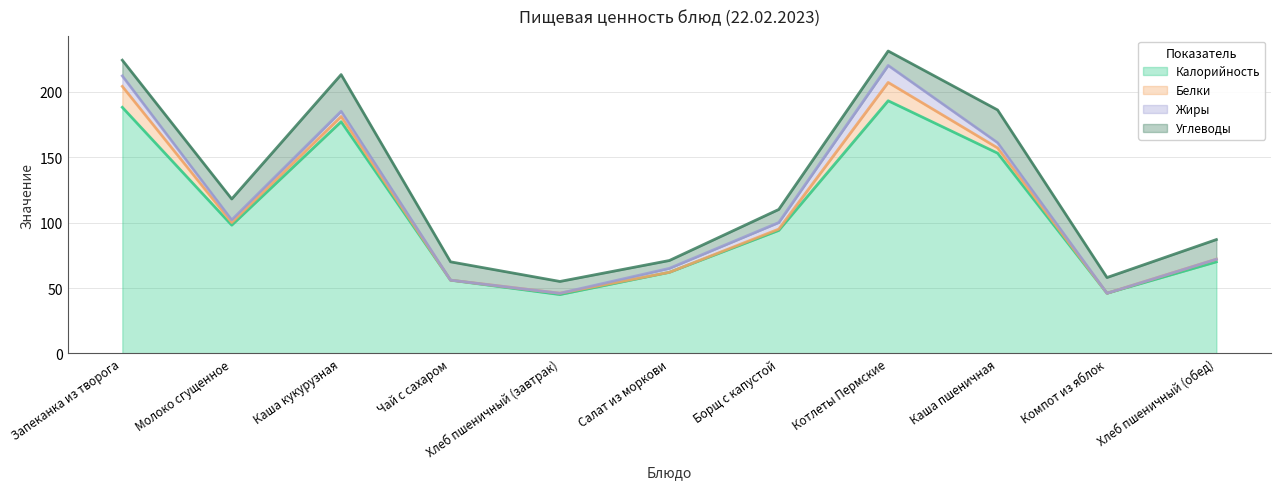

Which series has the largest total across all categories?

Калорийность